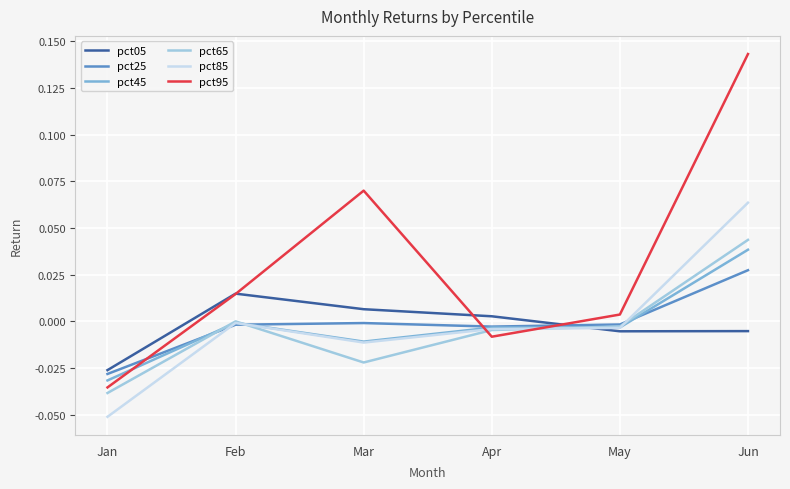

Is the value of pct25 at Jan greater than the value of pct65 at Jun?

No